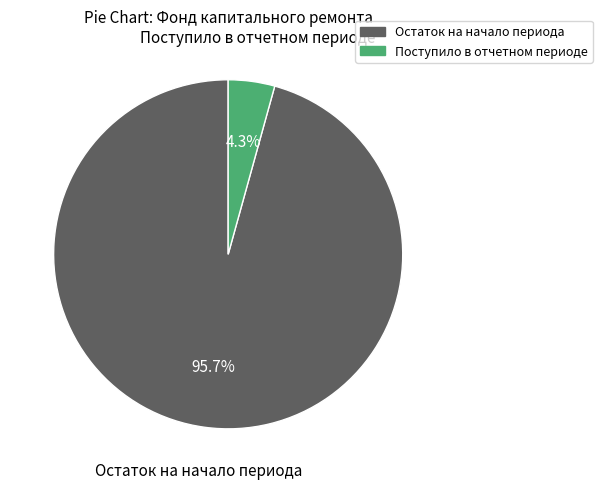

Does any single category account for the majority?

Yes